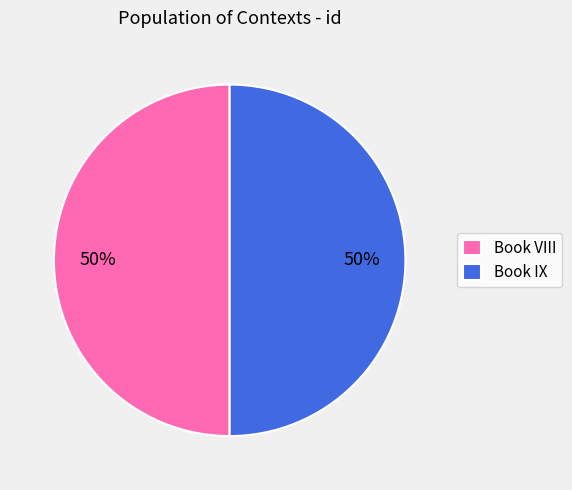

What percentage is the Book IX slice, to the nearest percent?

50%